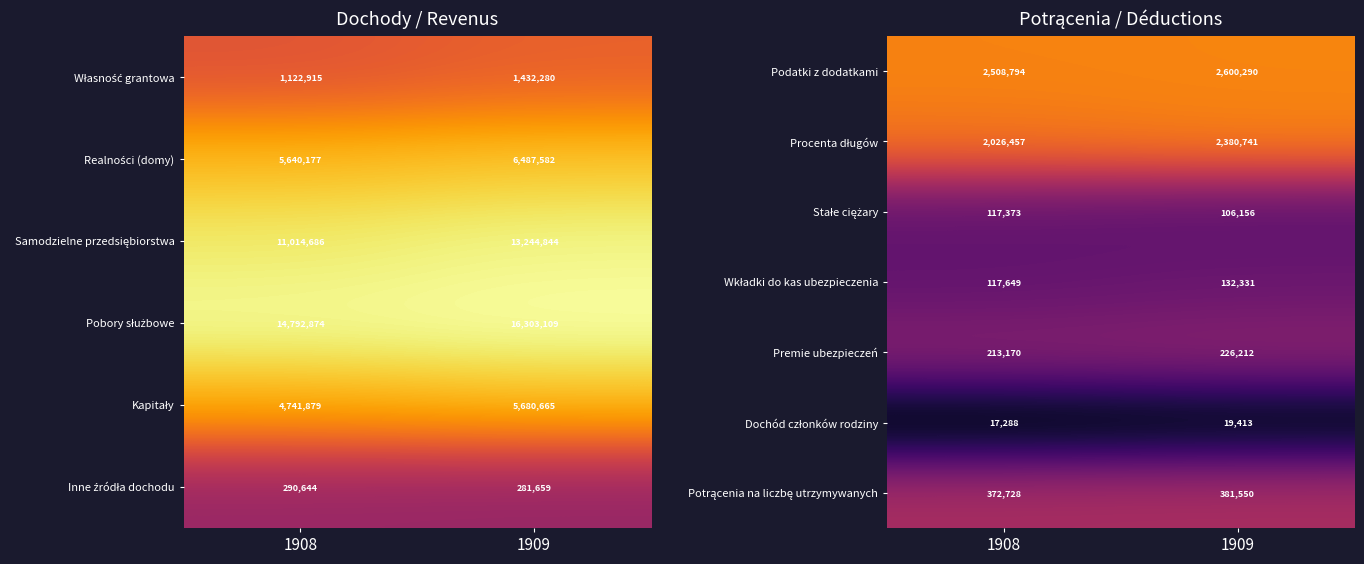

What is the approximate value of Premie ubezpieczeń at 1908?

213170